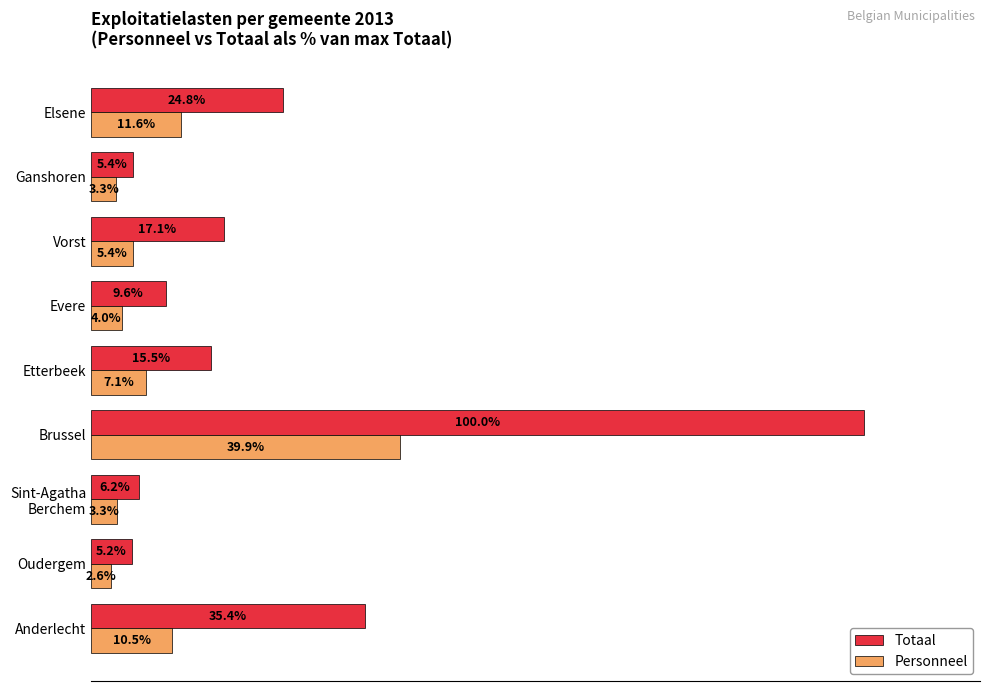

Rank the series at Elsene from lowest to highest value.

Personneel, Totaal